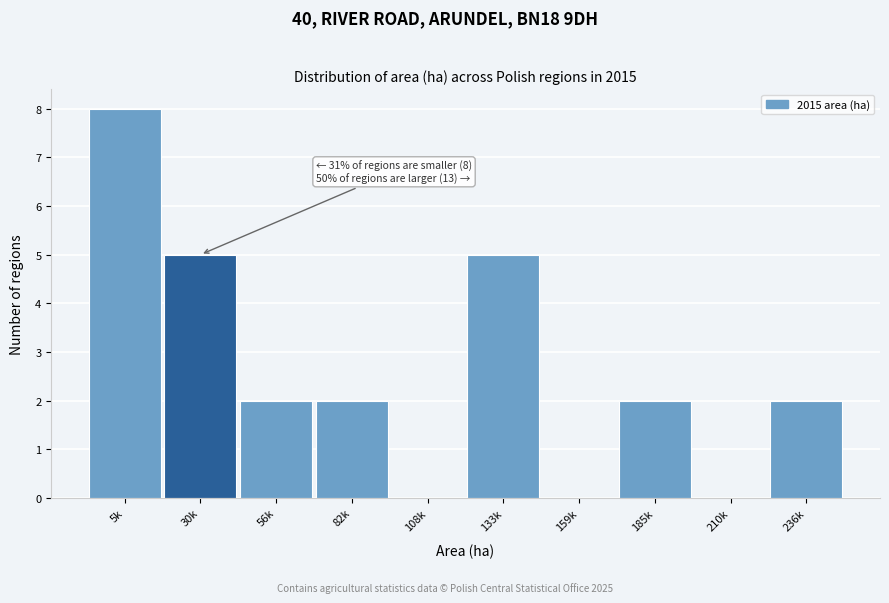

Reading right to left, what are all the values shown in this chart?

236k=2	210k=0	185k=2	159k=0	133k=5	108k=0	82k=2	56k=2	30k=5	5k=8